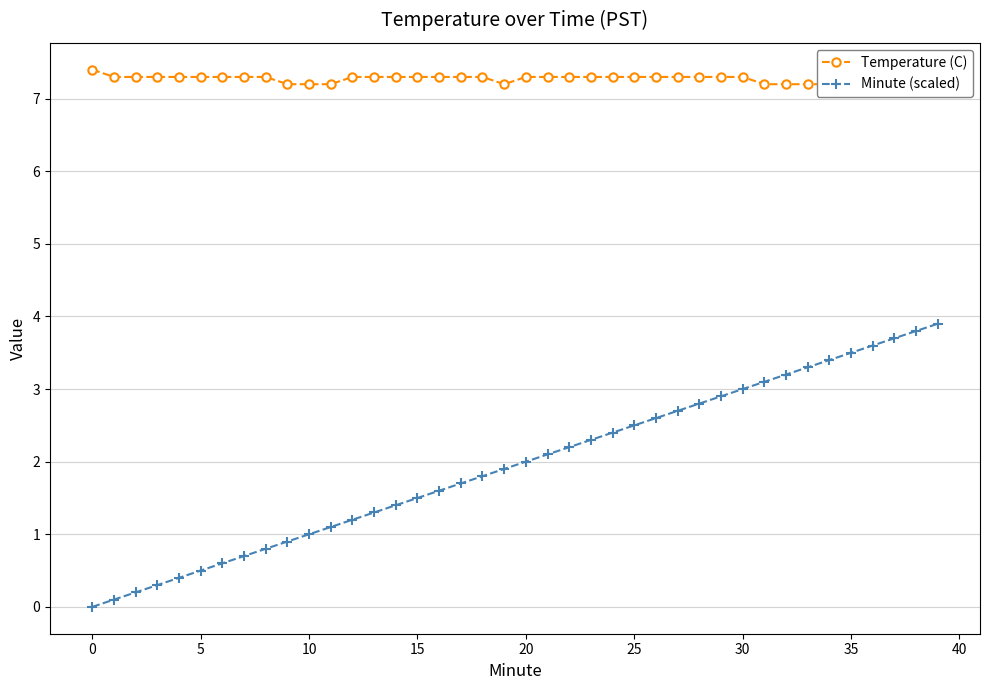

How many lines are shown in the chart?

2